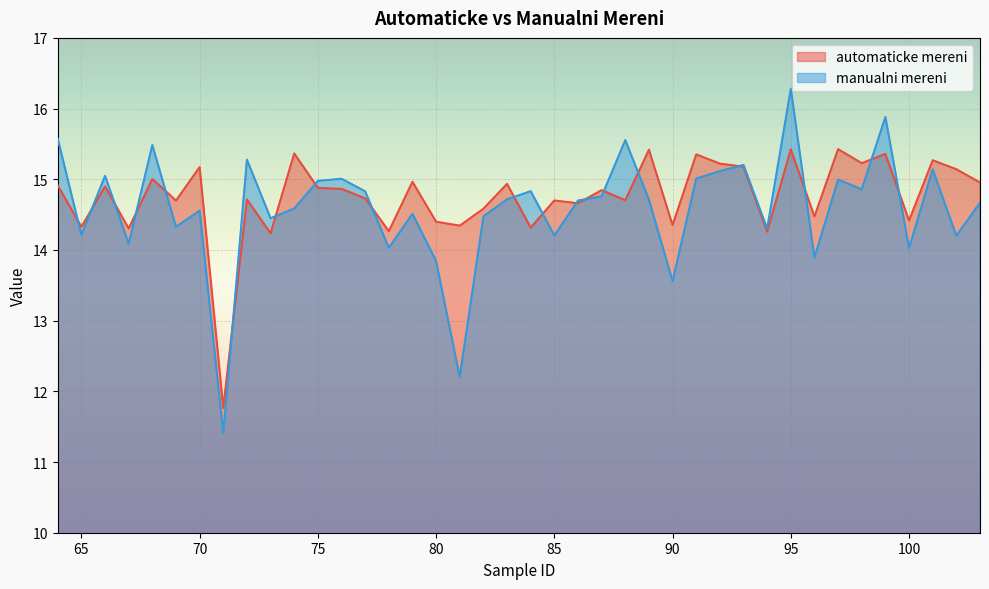

What is the value of the automaticke mereni point at the 21st from the left?

14.3